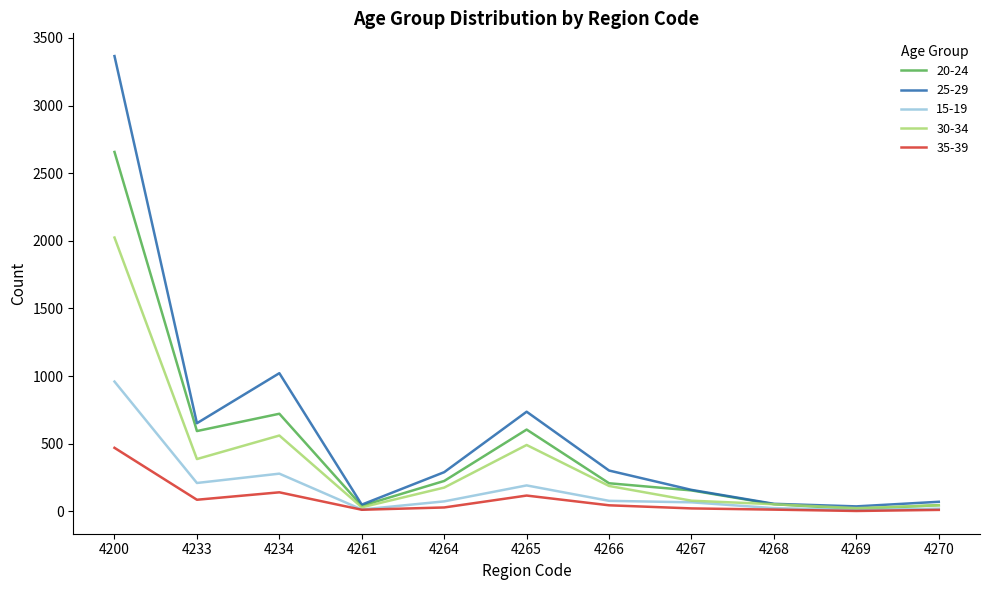

The value of 20-24 at 4265 is 604. True or false?

True